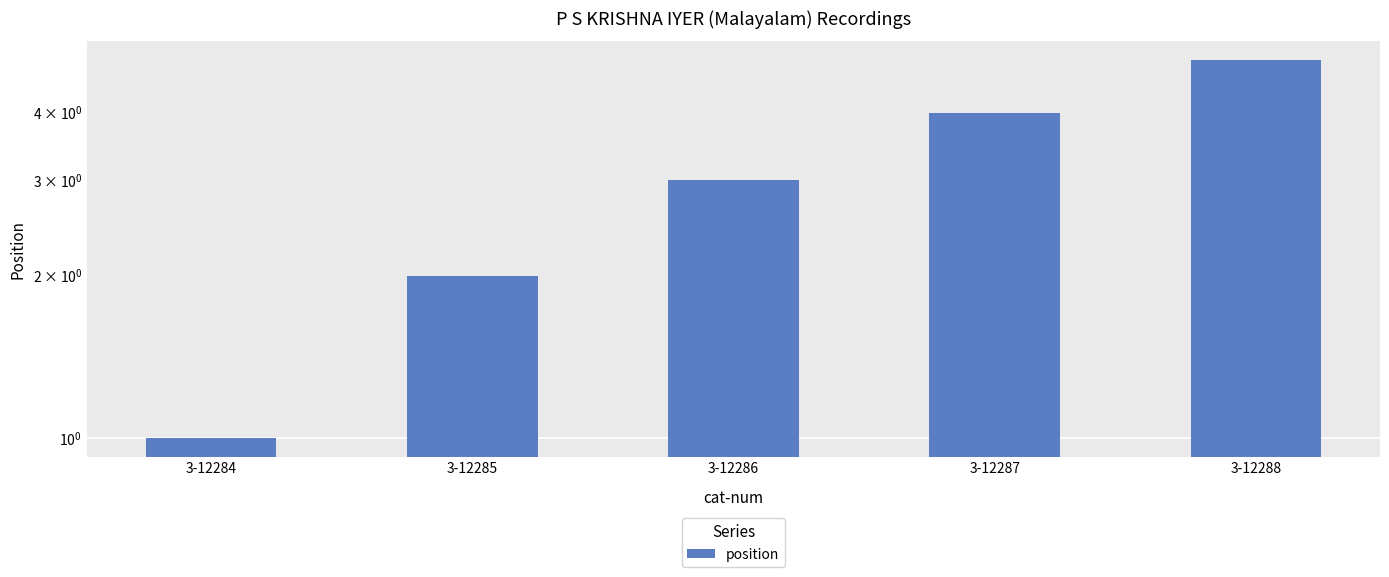

What is the greatest value displayed?

5